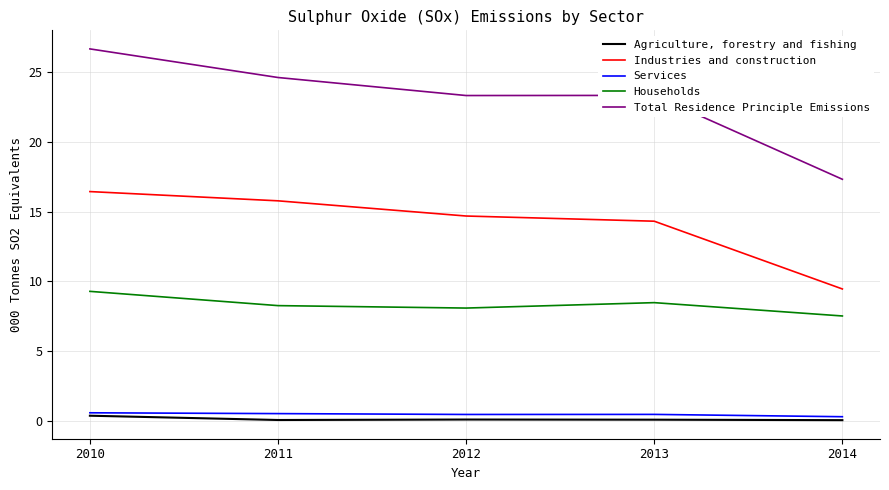

What is the total value across all series at 2012?

46.7